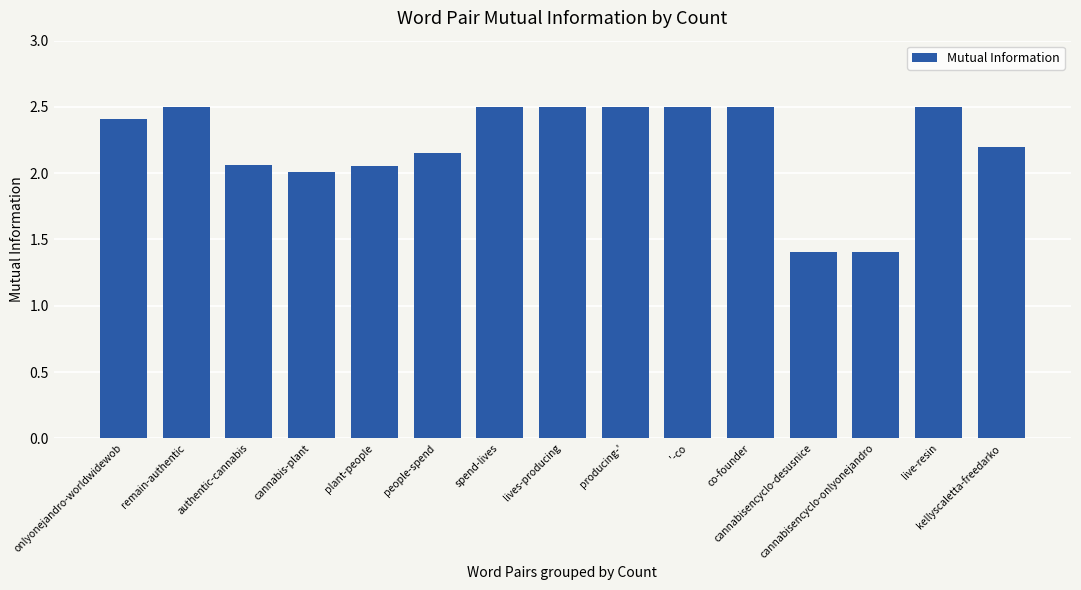

What is the smallest value displayed?

1.4